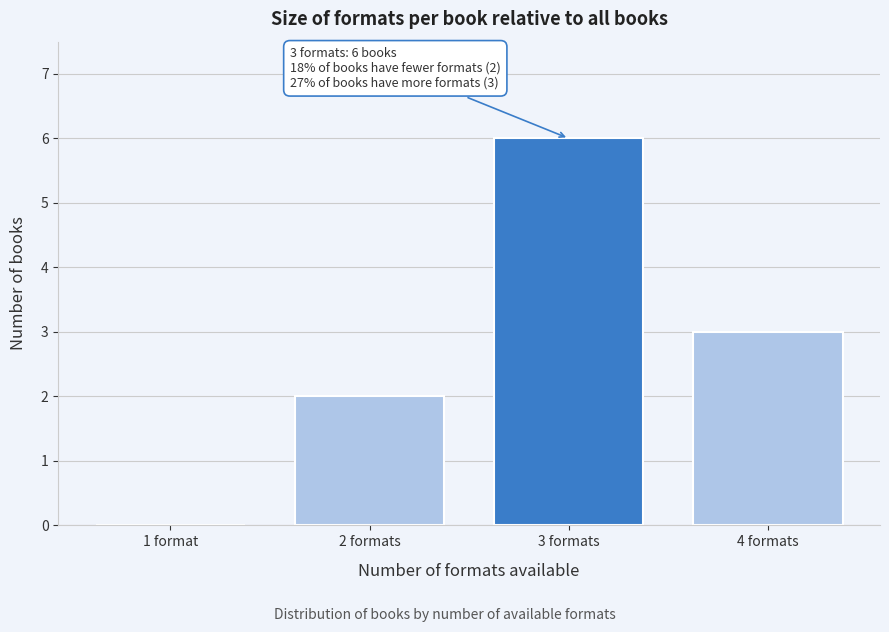

Reading left to right, extract all data points from this chart.

1 format=0	2 formats=2	3 formats=6	4 formats=3